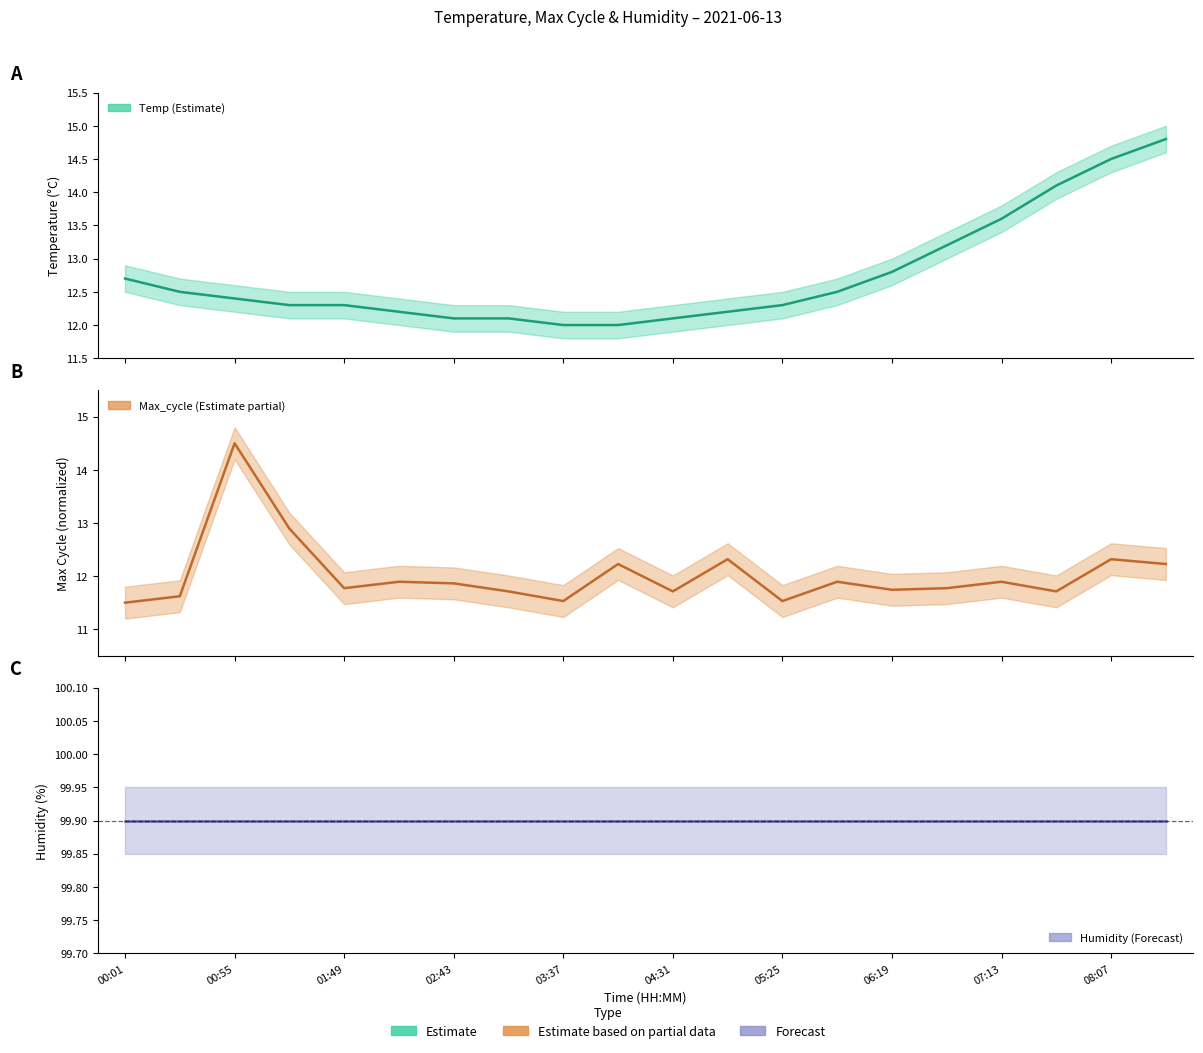

True or false: Humidity and Temp intersect in this chart.

False